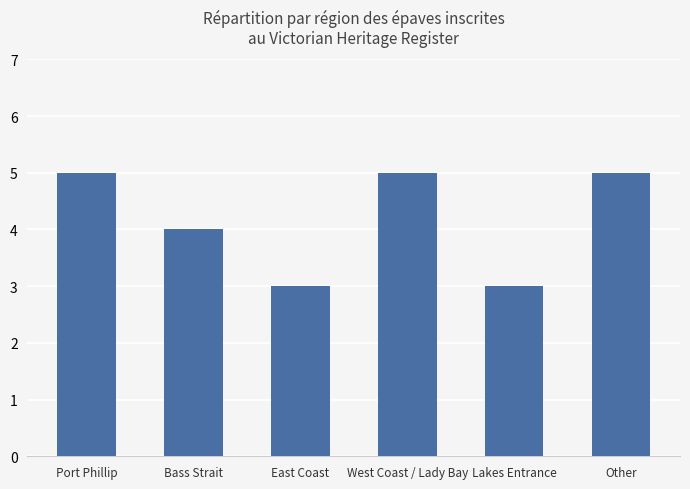

Reading left to right, list all the values displayed in this chart.

5	4	3	5	3	5